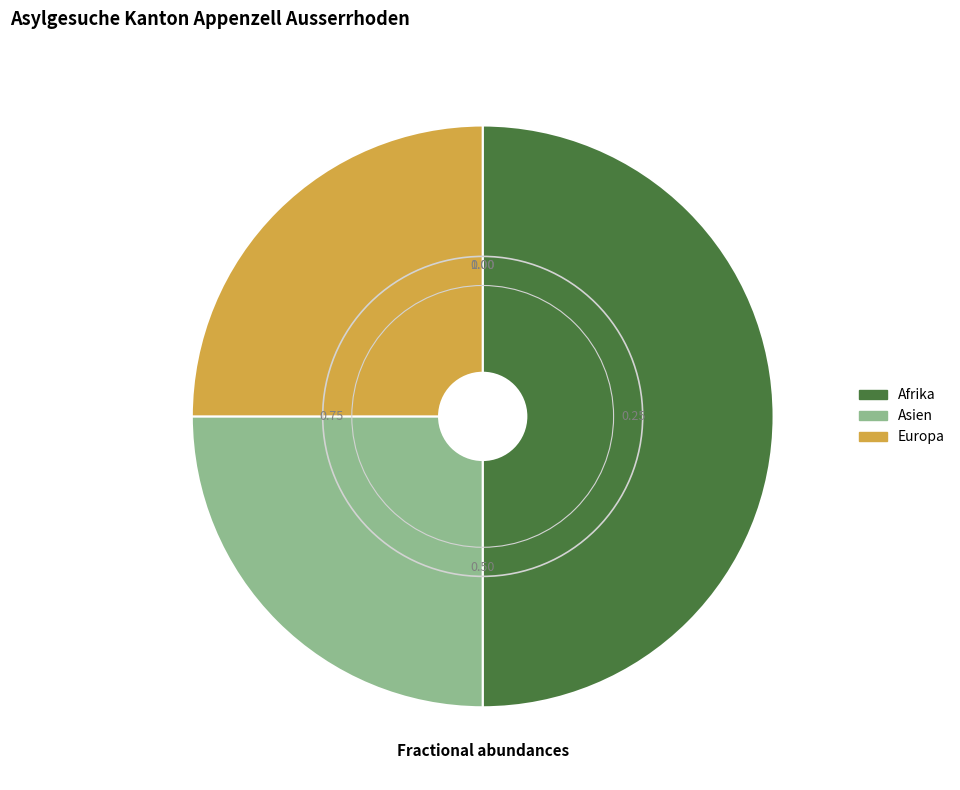

What is the ratio of the value at Asien to the value at Afrika?

0.5